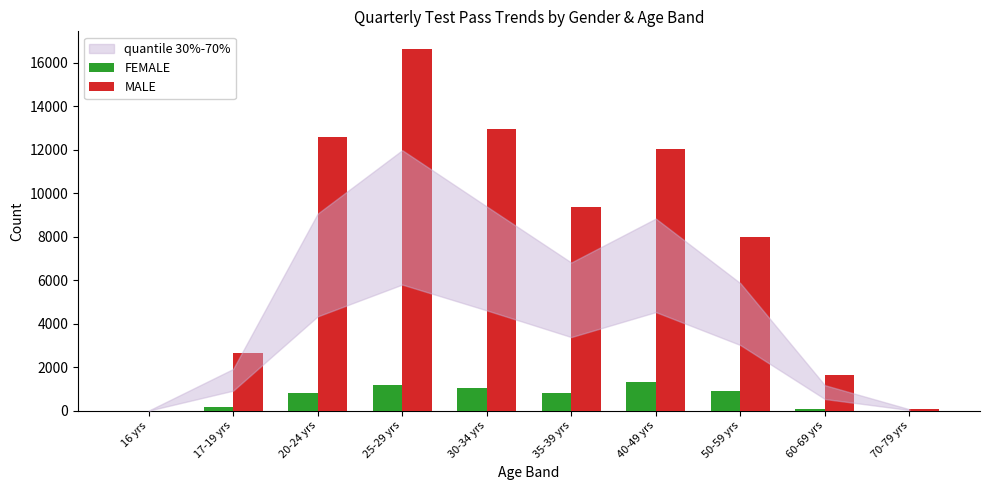

Which series changed the most between 50-59 yrs and 60-69 yrs?

MALE